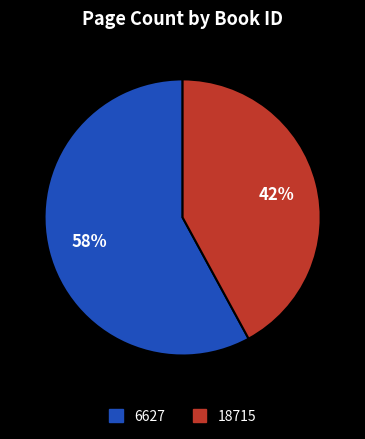

How many segments does this pie chart have?

2